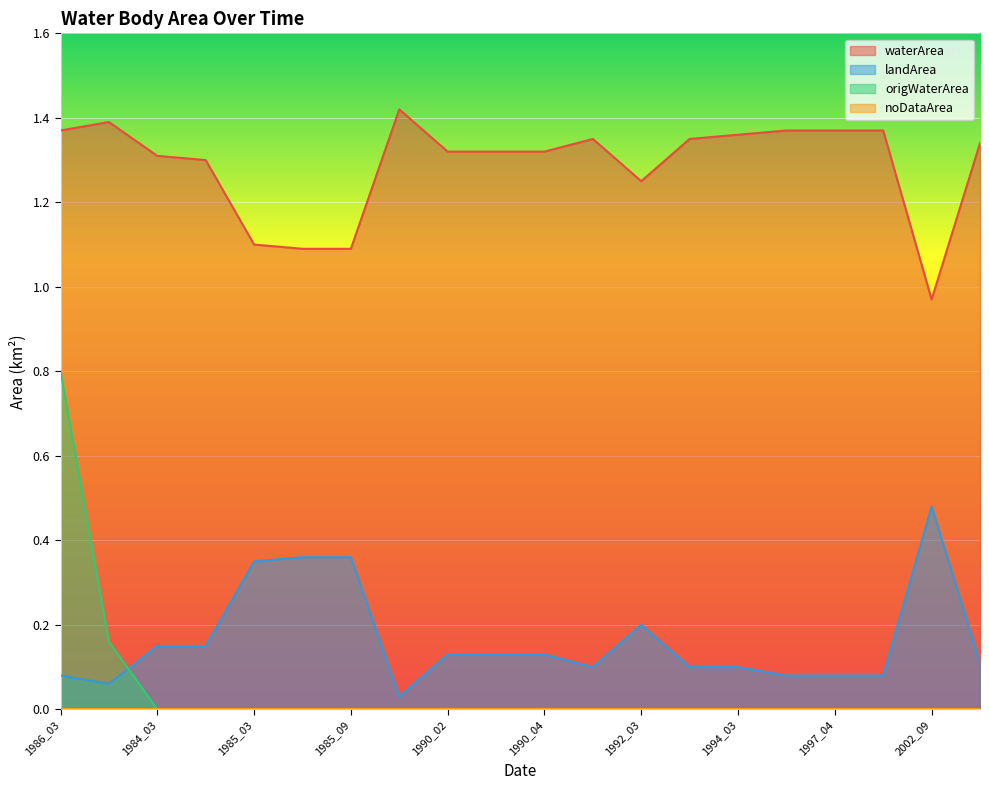

The value of waterArea at 1986_03 is 1.4. True or false?

True